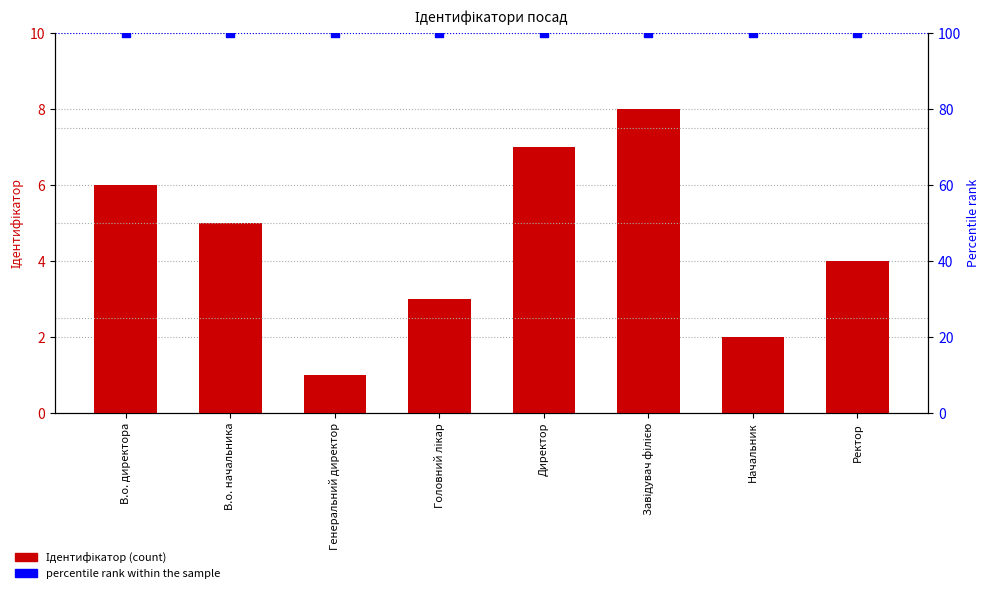

Is the value of Ідентифікатор at Головний лікар greater than the value of percentile rank within the sample at Генеральний директор?

No